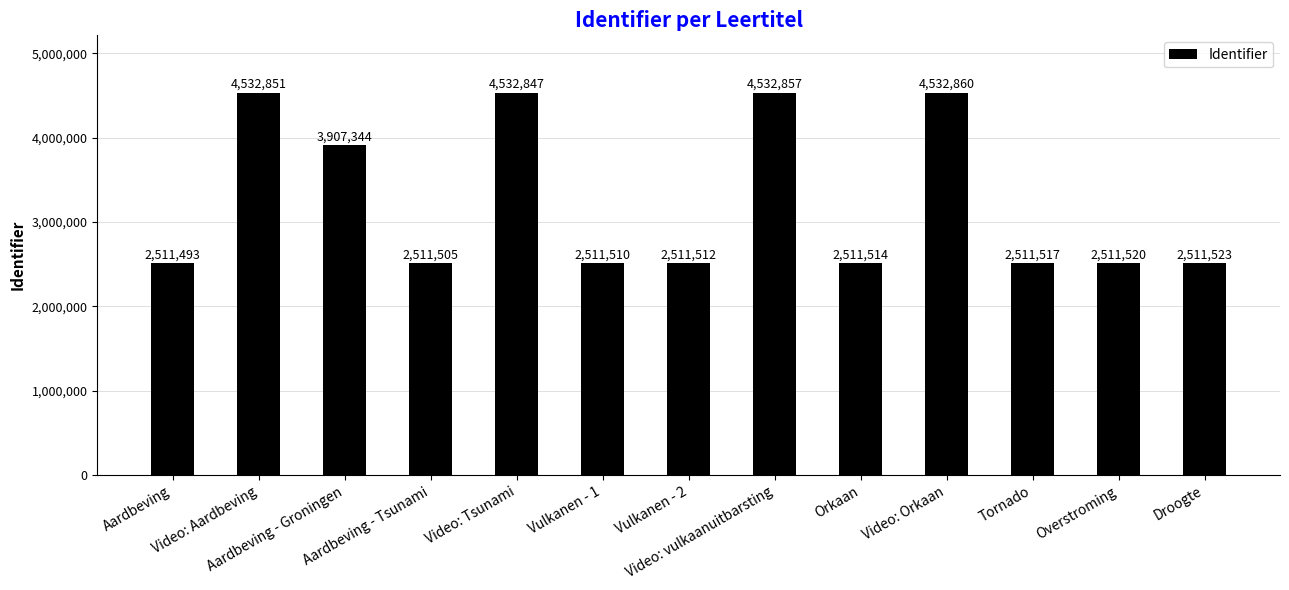

Reading left to right, transcribe all the data shown in this chart.

2511493	4532851	3907344	2511505	4532847	2511510	2511512	4532857	2511514	4532860	2511517	2511520	2511523